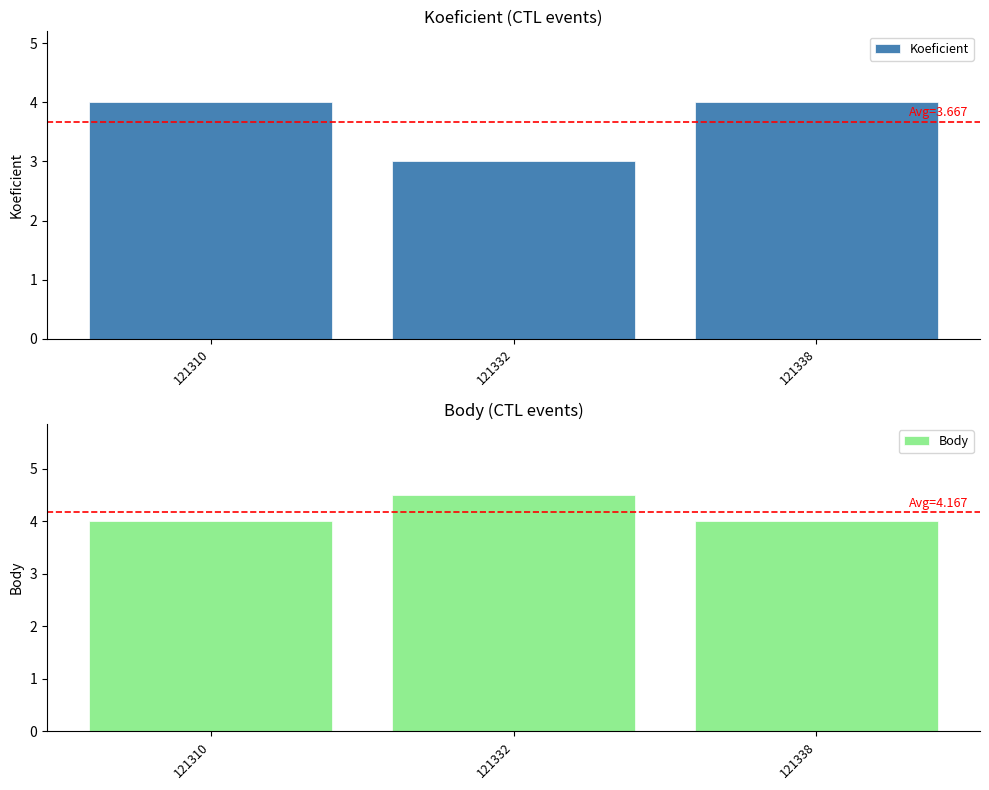

What is the value of the Body bar at the 2nd from the left?

4.5